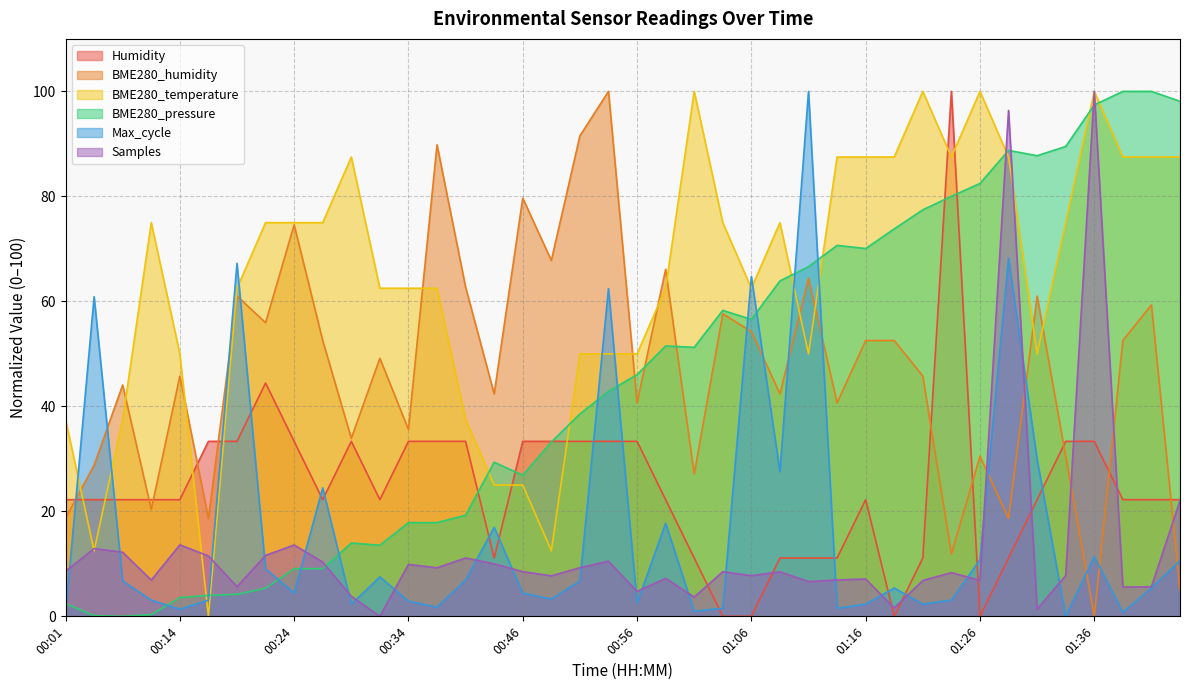

What is the sum of the Max_cycle values at 01:28 and 00:56?

70.7